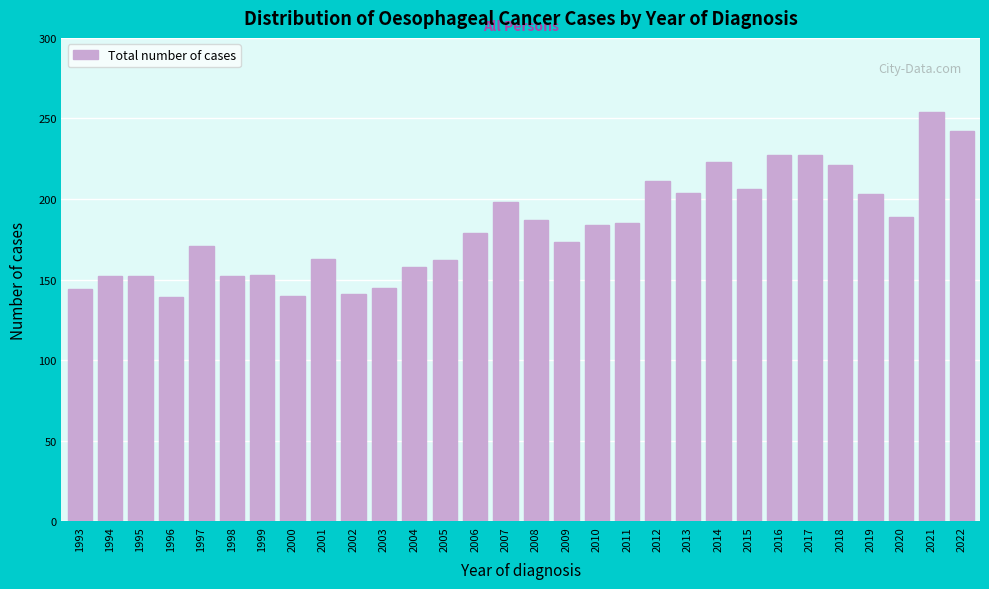

What is the value of the 14th bar from the left?

179